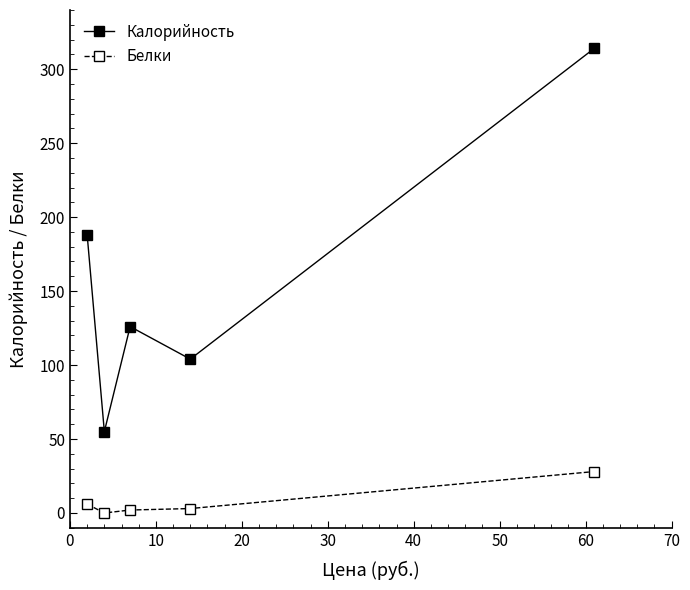

Which series has the largest total across all categories?

Калорийность